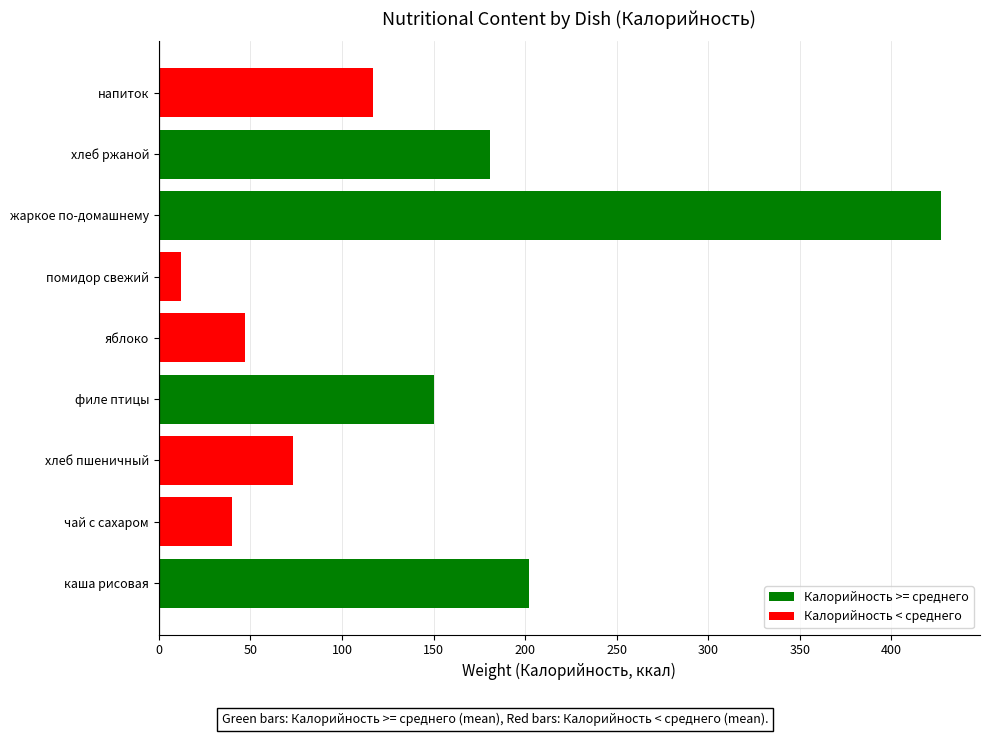

What is the difference between the maximum and second lowest values?

387